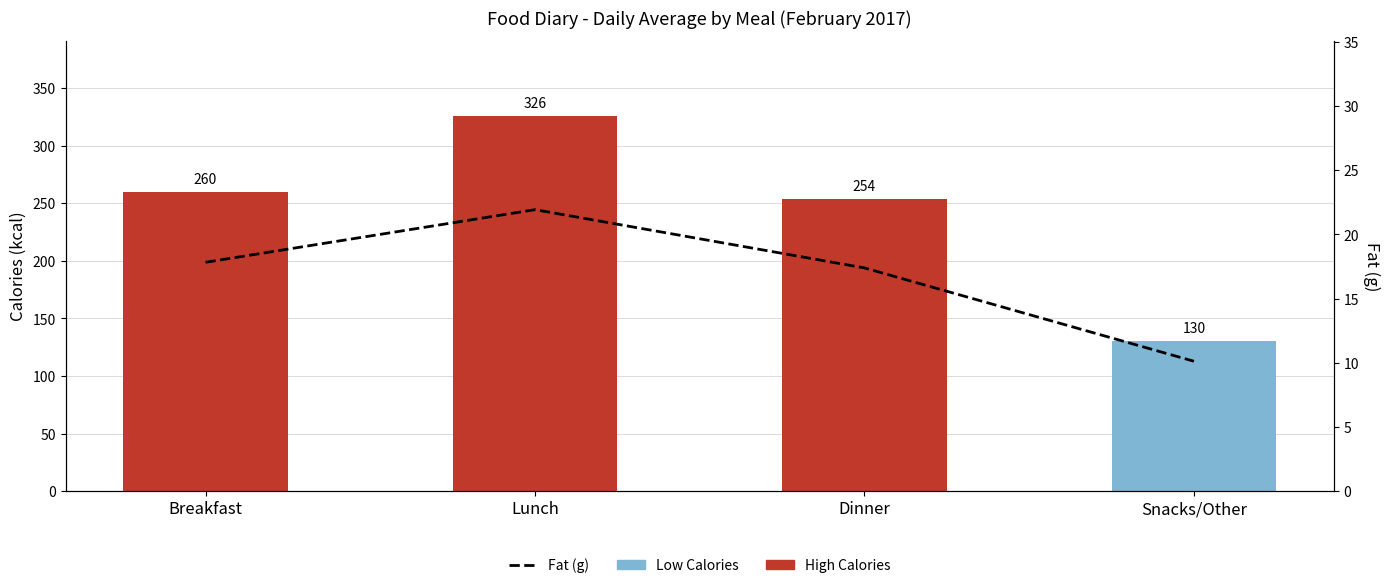

How many data points in Calories (kcal) are above 260?

1